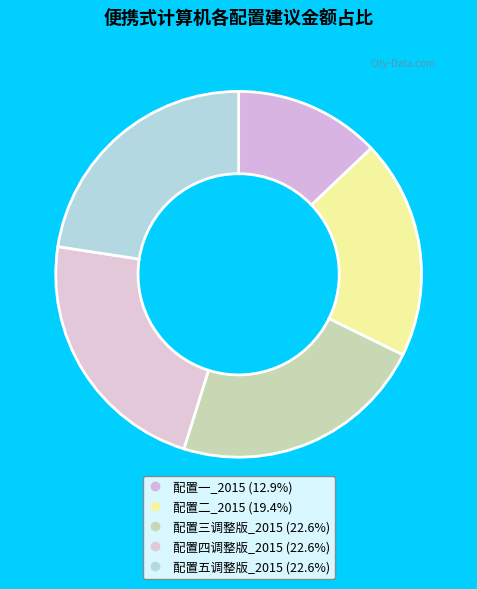

Which category has the biggest portion of the pie?

配置三调整版_2015